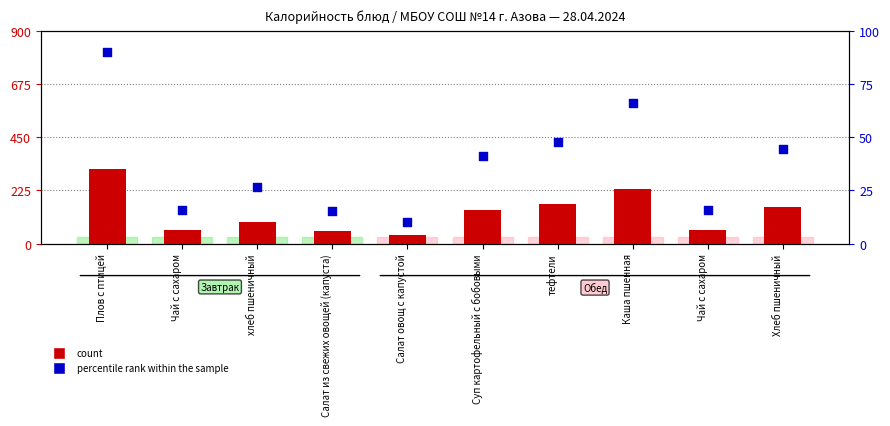

At which category is the sum across all series the highest?

Плов с птицей